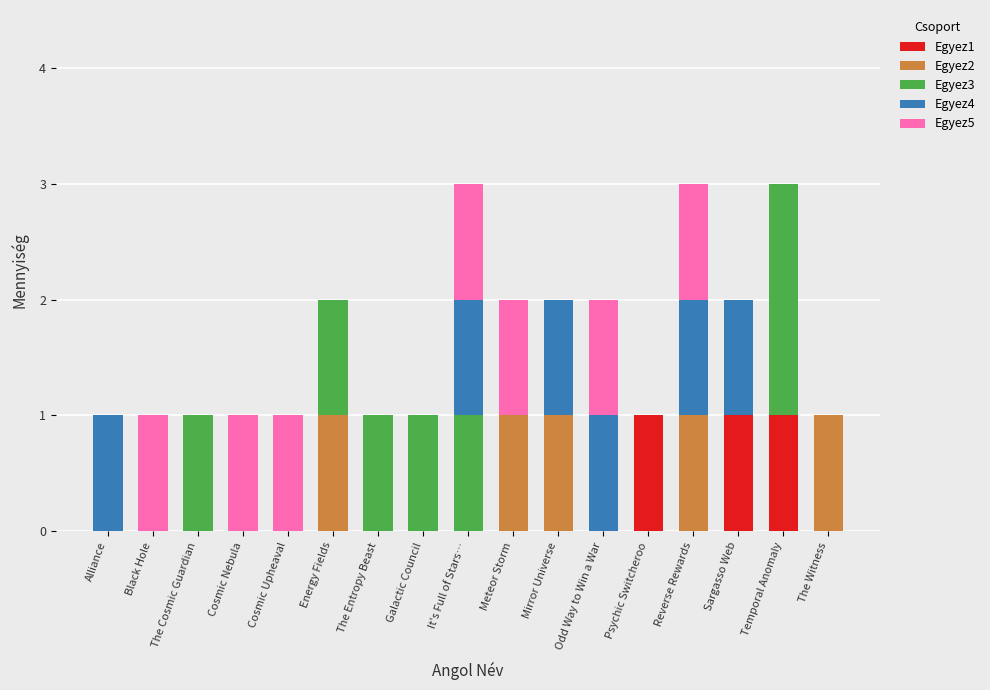

Is it true that Egyez1 equals 0 at Black Hole?

True